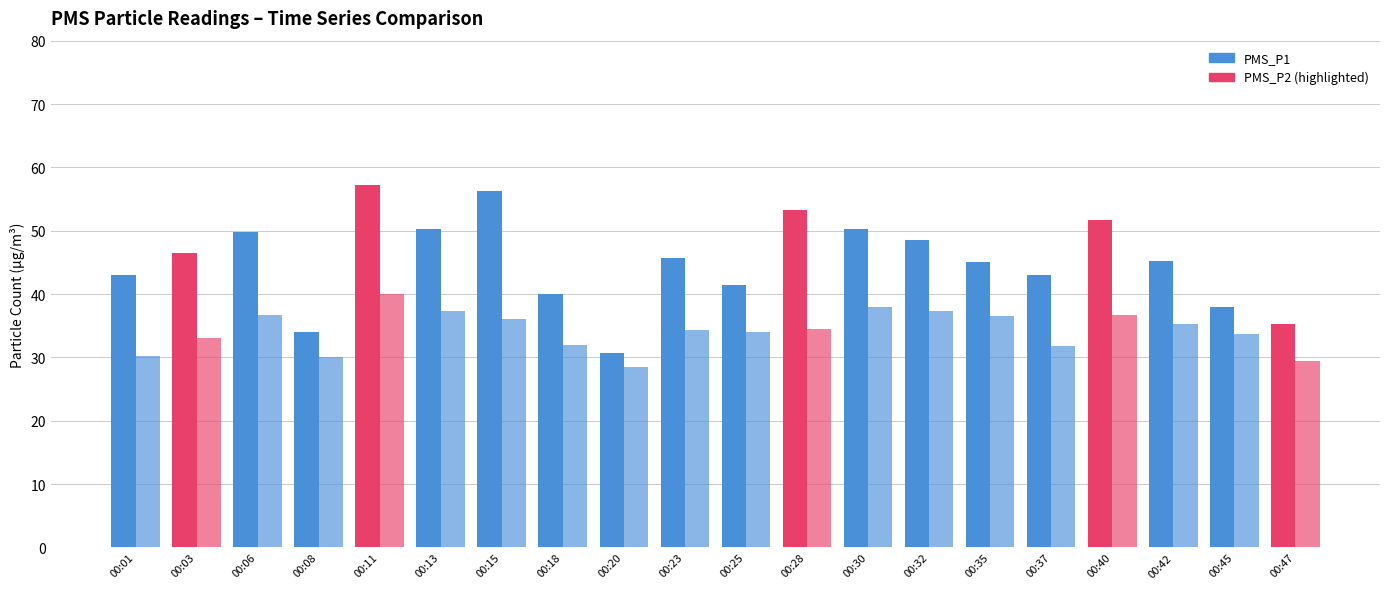

What is the average value of the PMS_P1 series?

45.3